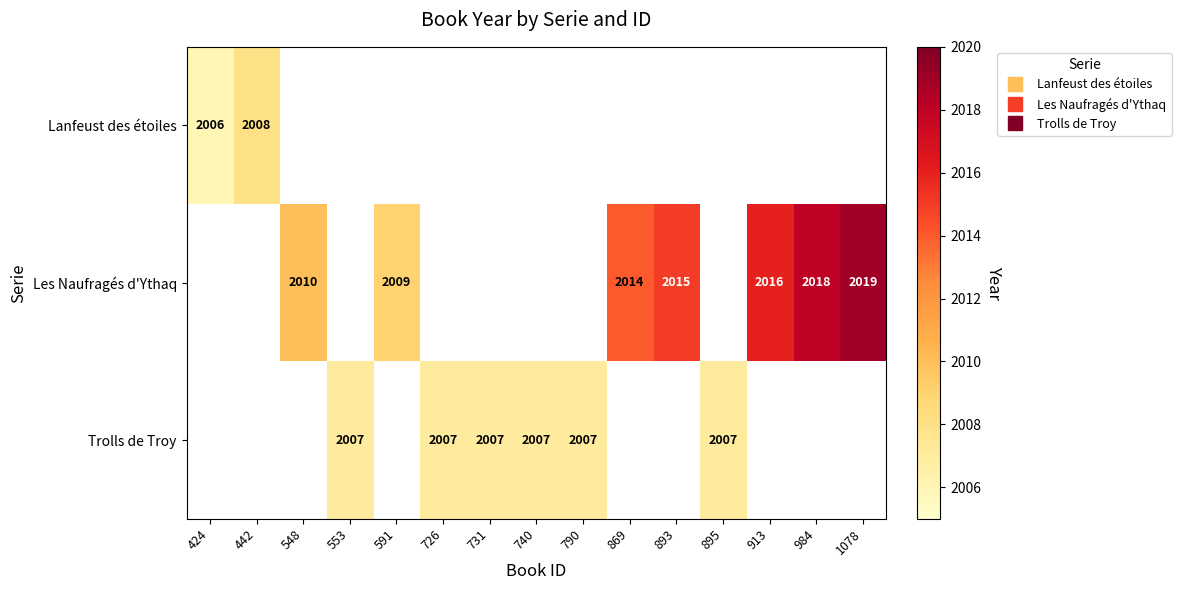

Which has a higher value, 869 or 893?

893